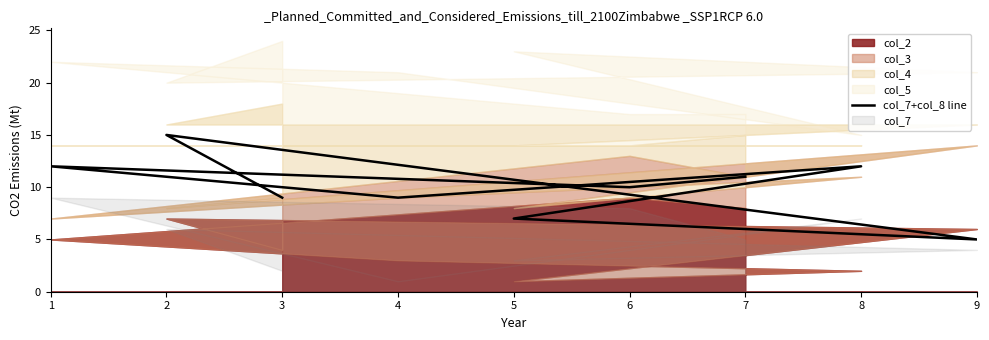

What is the difference between the values at 7 and 6?

1